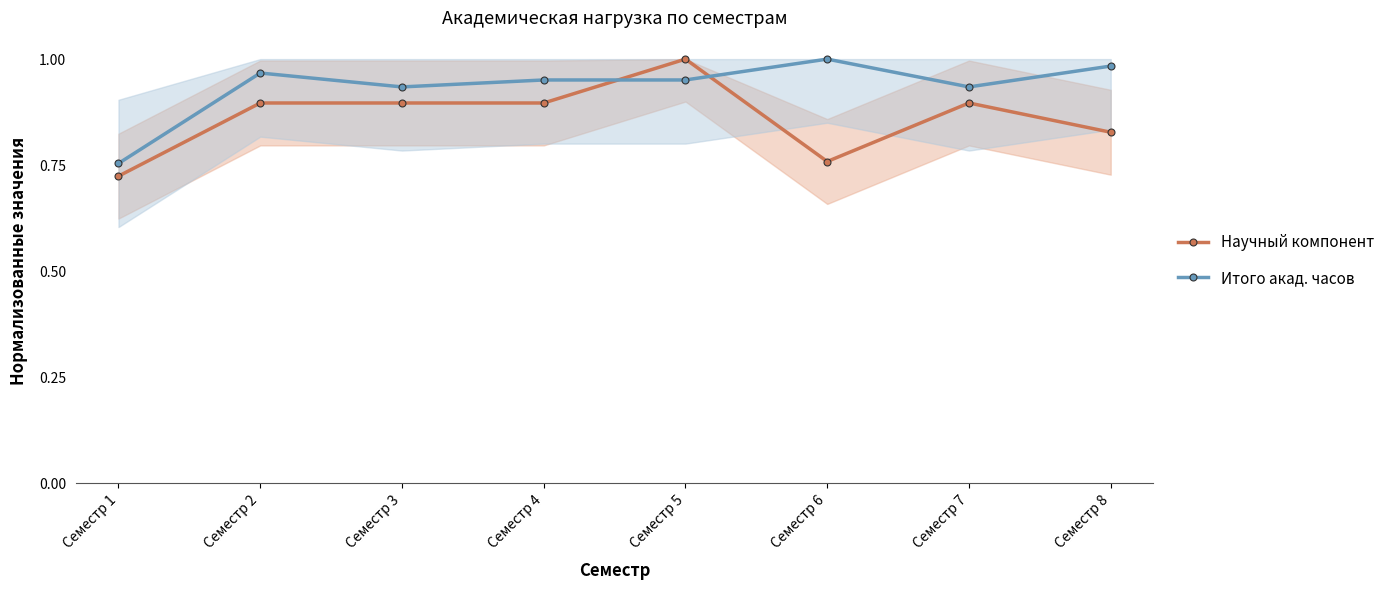

The Научный компонент series shows 1.0 at Семестр 5. True or false?

True